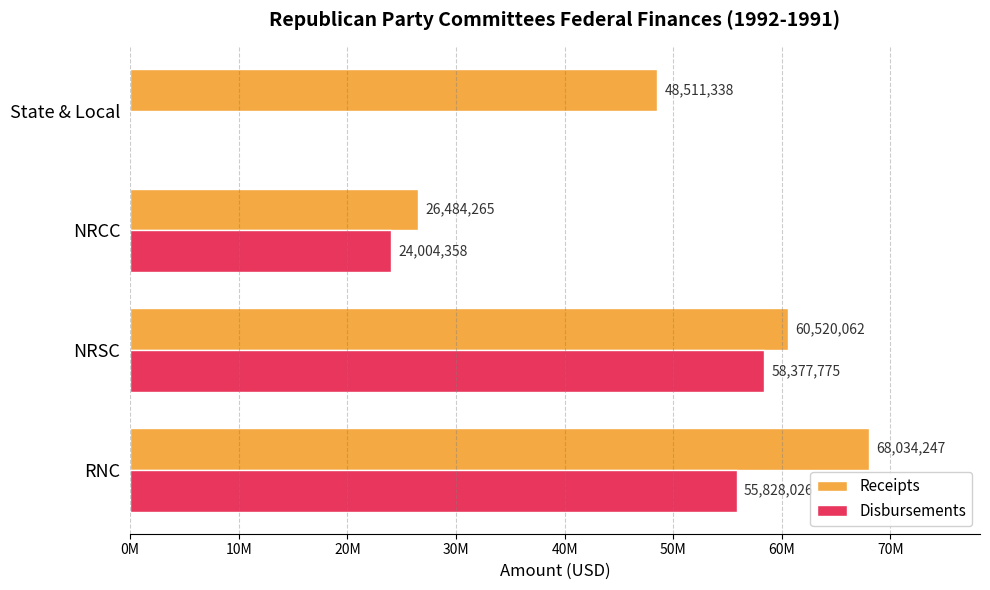

What are all the series names shown in the legend?

Receipts, Disbursements